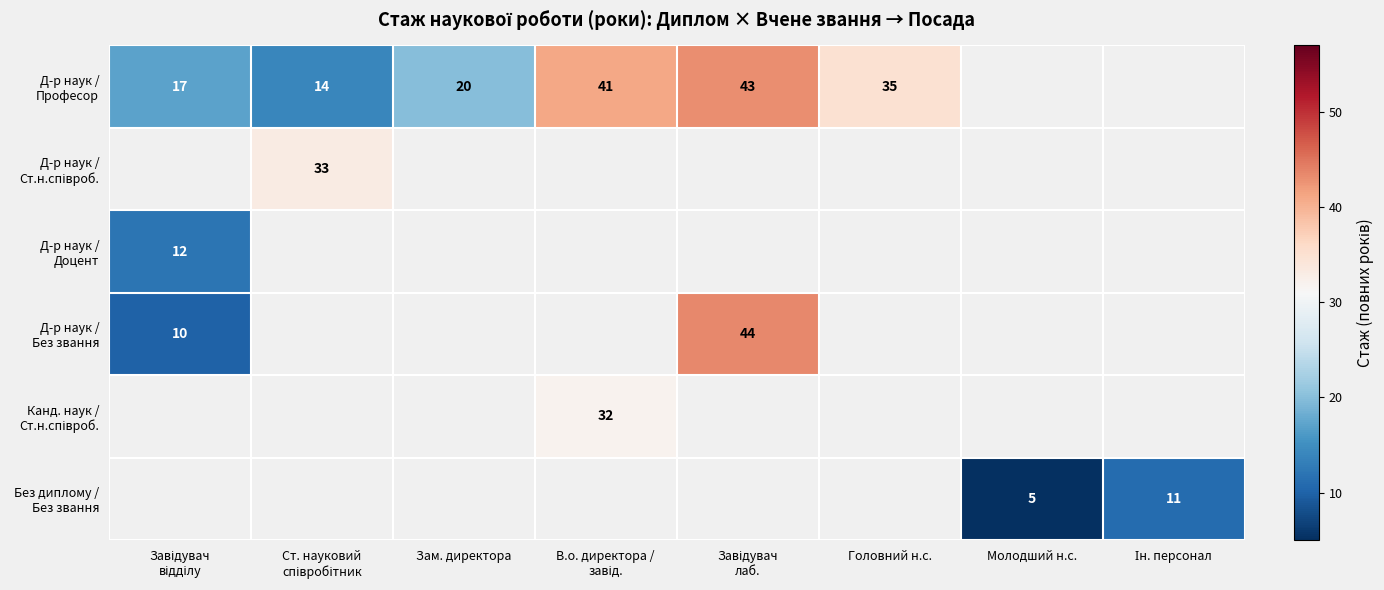

Count the number of data series in this chart.

6